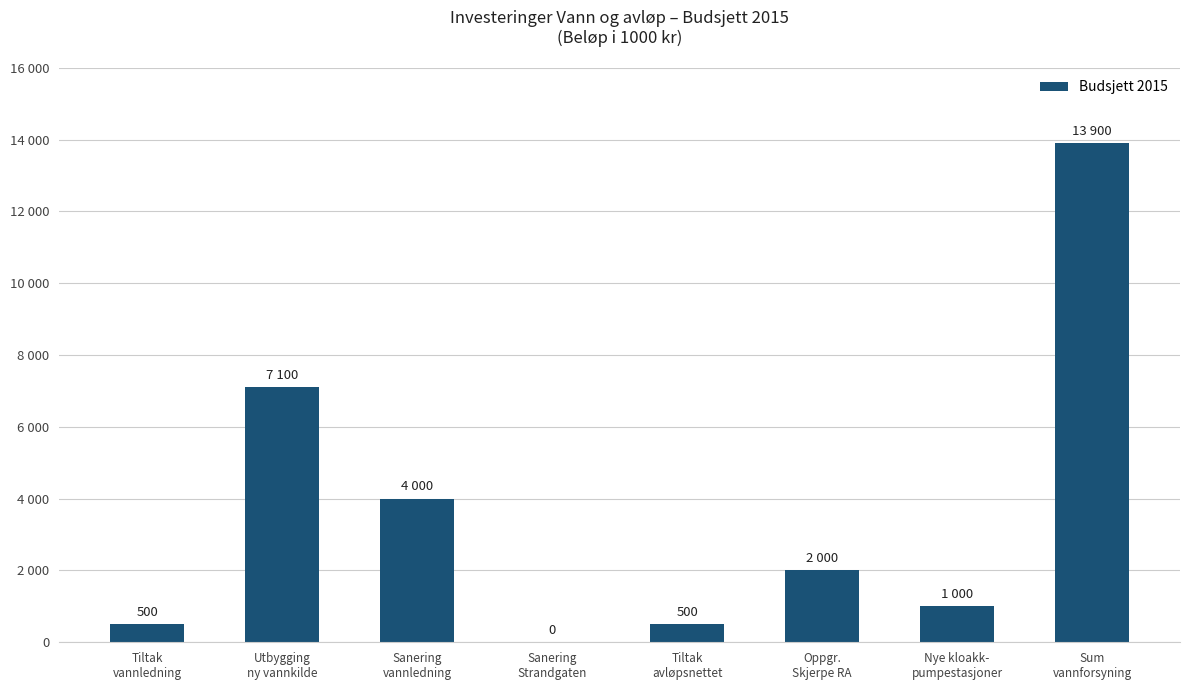

Reading right to left, what are all the values shown in this chart?

Sum
vannforsyning=13900	Nye kloakk-
pumpestasjoner=1000	Oppgr.
Skjerpe RA=2000	Tiltak
avløpsnettet=500	Sanering
Strandgaten=0	Sanering
vannledning=4000	Utbygging
ny vannkilde=7100	Tiltak
vannledning=500